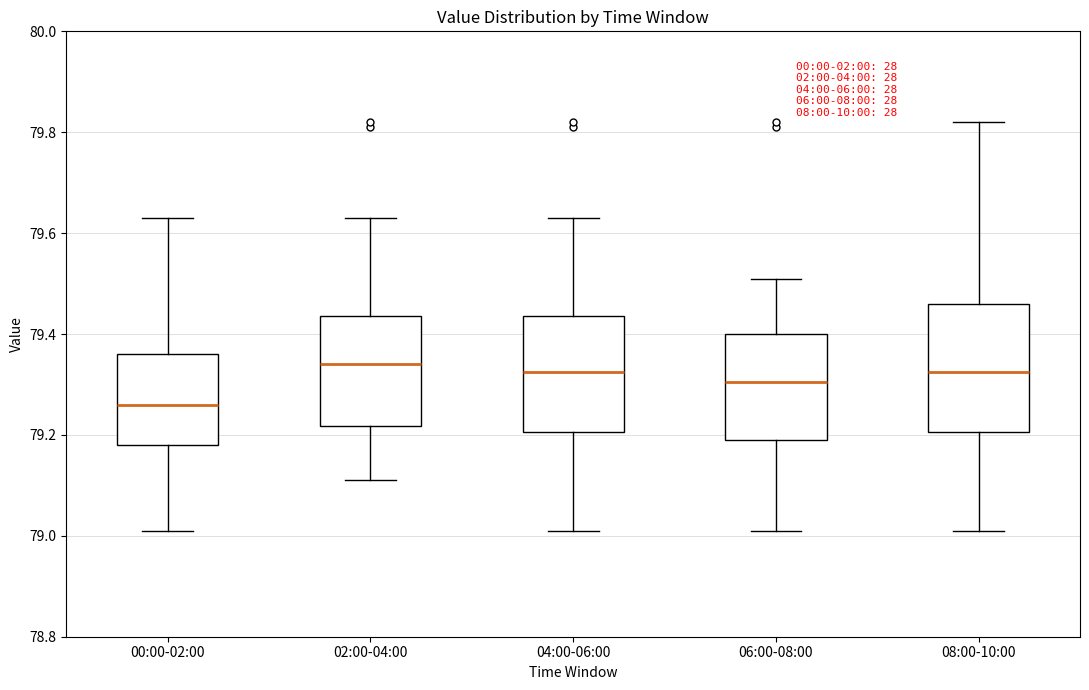

Reading left to right, transcribe this box plot: for each box, give where its median line is, the range the box spans, and where its two whiskers end, as read against the y-axis. The values are not printed on the chart, so give them approximately, as read against the axis.

00:00-02:00: median 79.26, box 79.18 to 79.36, whiskers 79.02 to 79.64
02:00-04:00: median 79.34, box 79.22 to 79.44, whiskers 79.12 to 79.64
04:00-06:00: median 79.32, box 79.20 to 79.44, whiskers 79.02 to 79.64
06:00-08:00: median 79.30, box 79.20 to 79.40, whiskers 79.02 to 79.52
08:00-10:00: median 79.32, box 79.20 to 79.46, whiskers 79.02 to 79.82